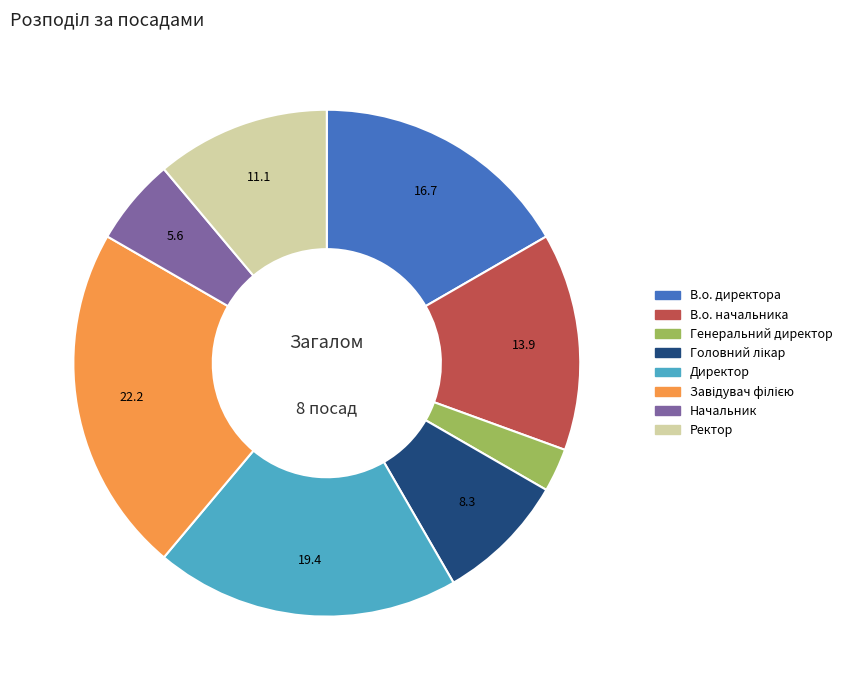

The Начальник slice represents 6% of the pie. True or false?

True